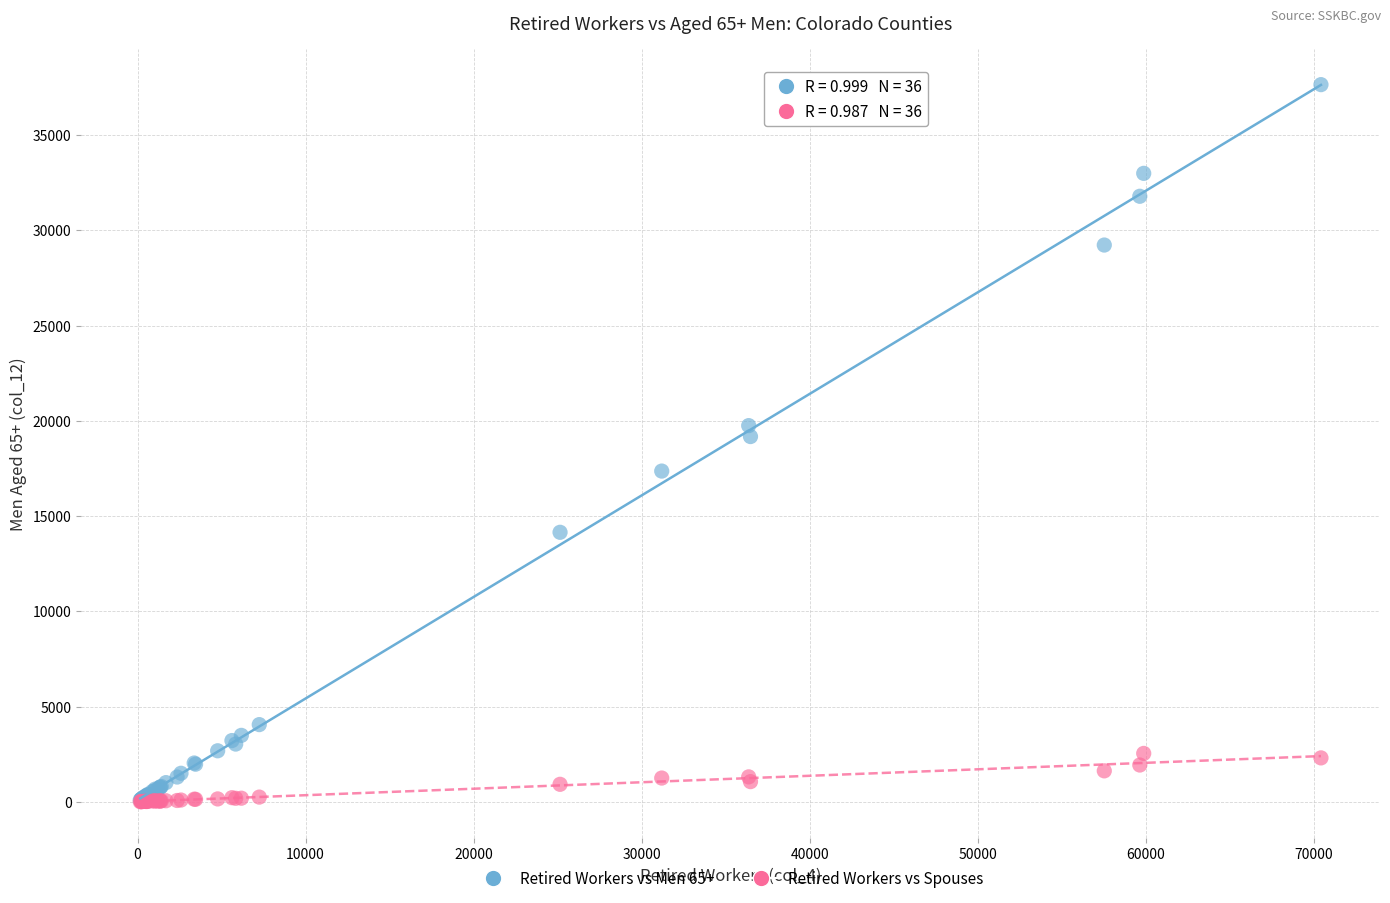

Which series reaches the maximum Y coordinate?

Retired Workers vs Men 65+